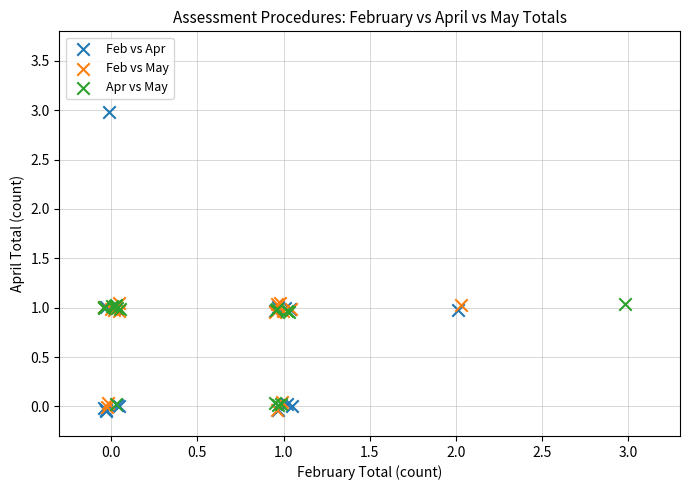

Which series has the largest Y range (max minus min)?

Feb vs Apr